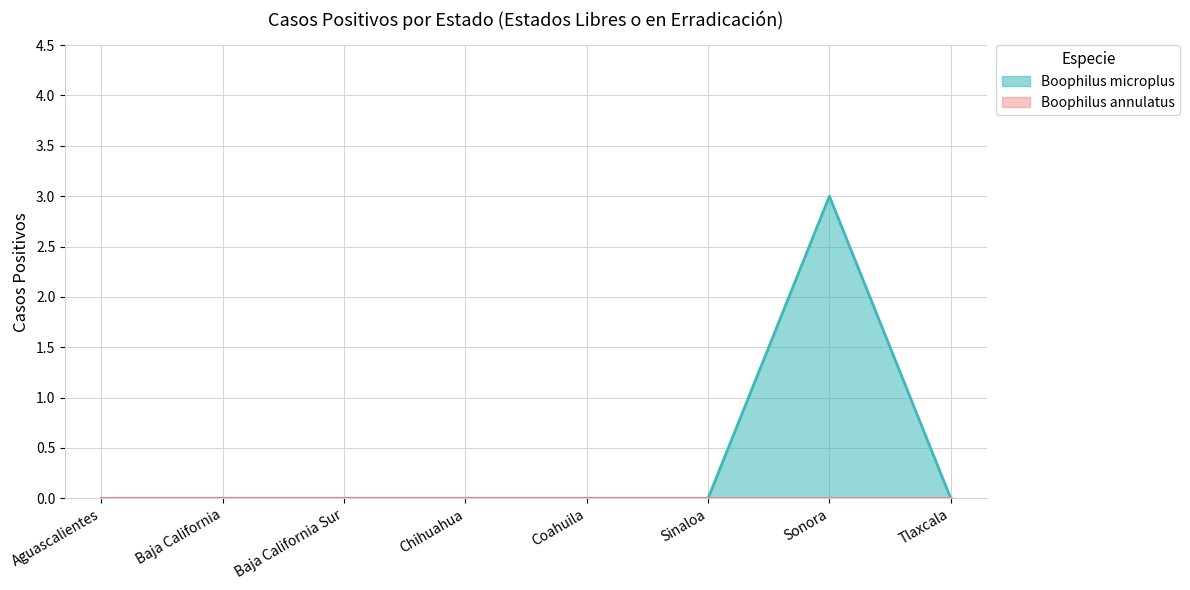

What is the label of the 3rd point from the left?

Baja California Sur